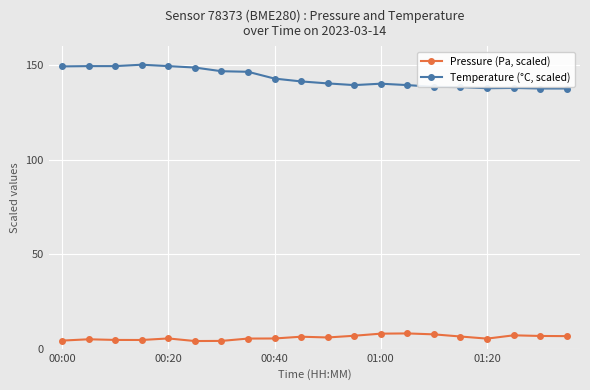

At how many categories does at least one series exceed 15?

20